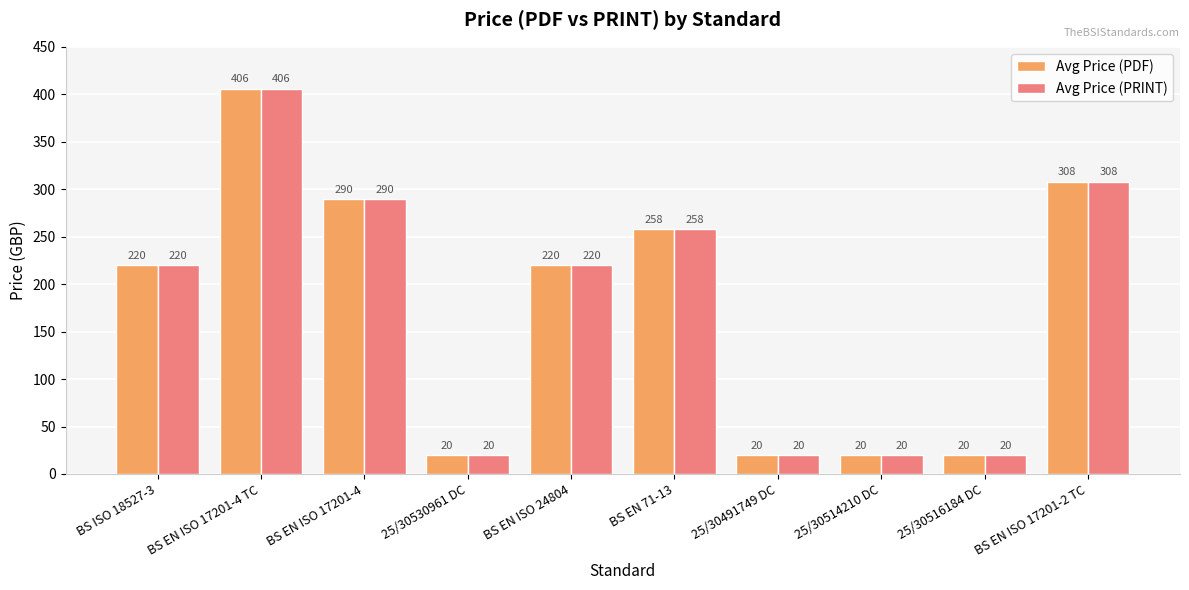

What is the total value across all series at BS EN ISO 17201-4?

580